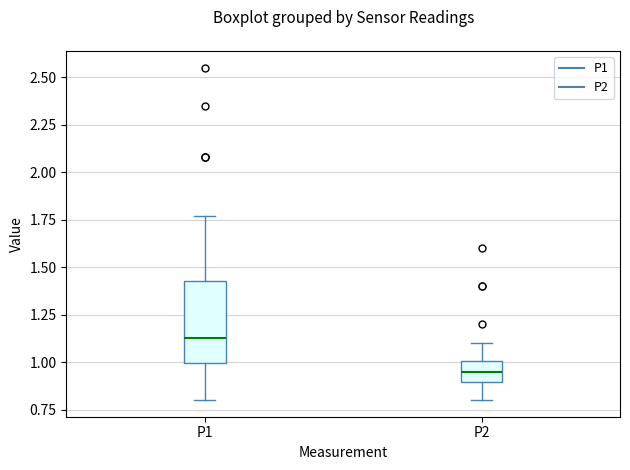

Reading left to right, read every box against the y-axis: the position of its median line, the range the box covers, and the ends of its whiskers. The values are not printed on the chart, so give them approximately, as read against the axis.

P1: median 1.15, box 1.00 to 1.45, whiskers 0.80 to 1.75
P2: median 0.95, box 0.90 to 1.00, whiskers 0.80 to 1.10